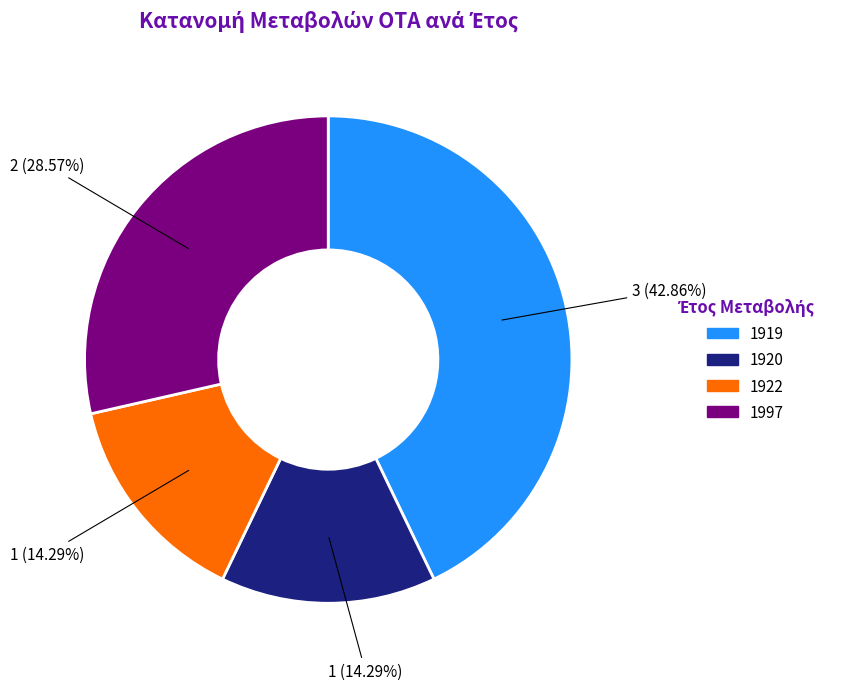

Count the number of slices in the pie.

4